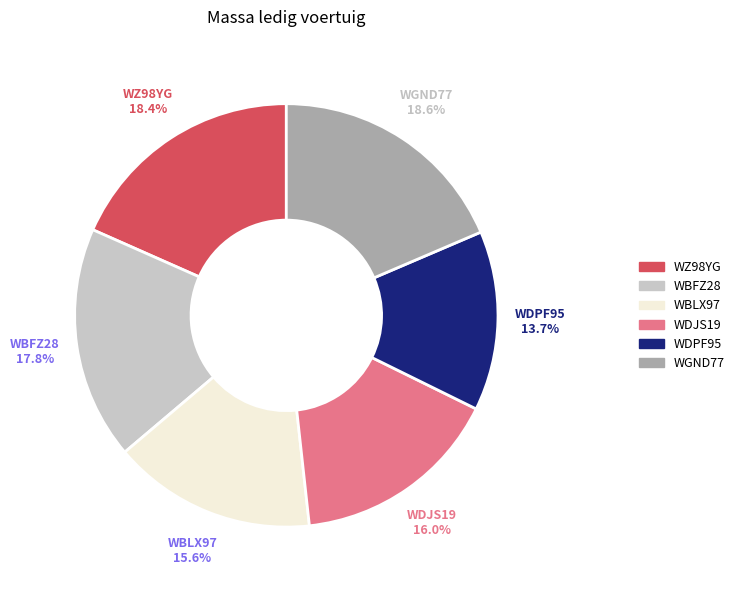

Is there a majority slice in this chart?

No